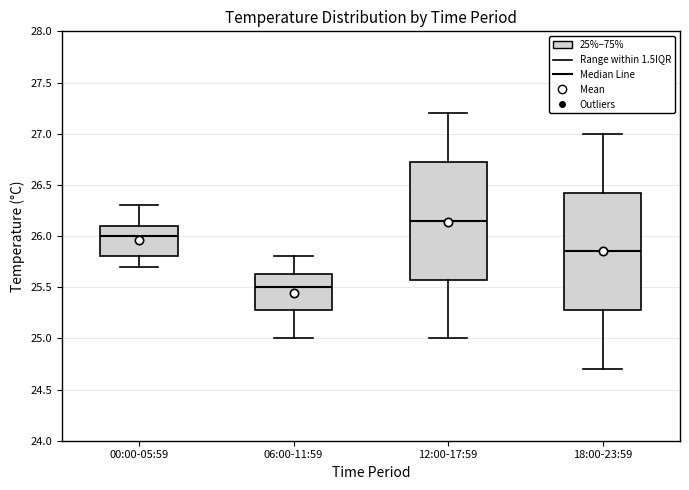

Which box's median line is the highest?

12:00-17:59